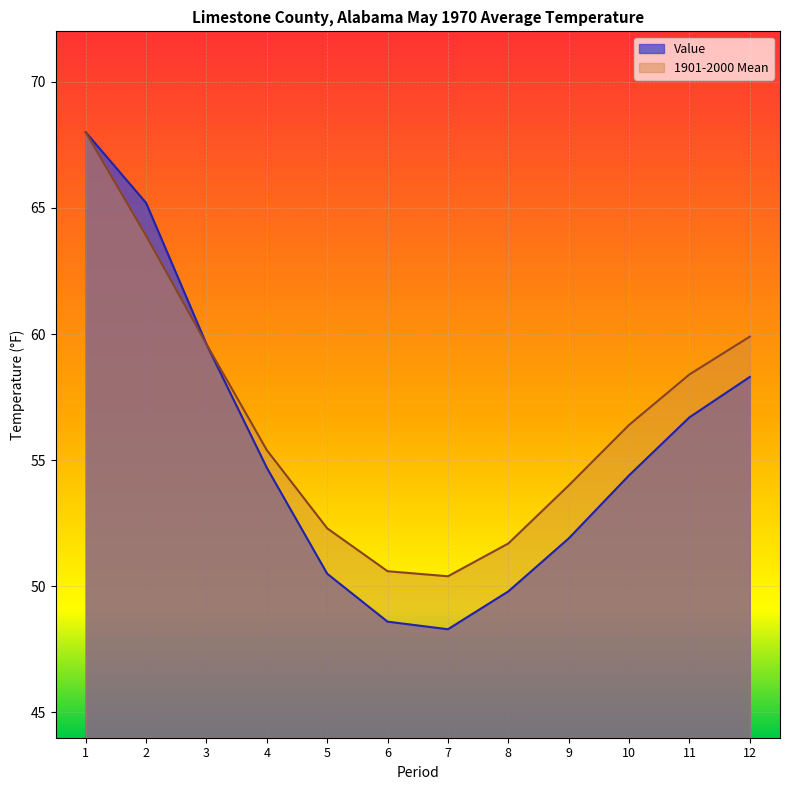

How many data points in Value are less than 54?

5